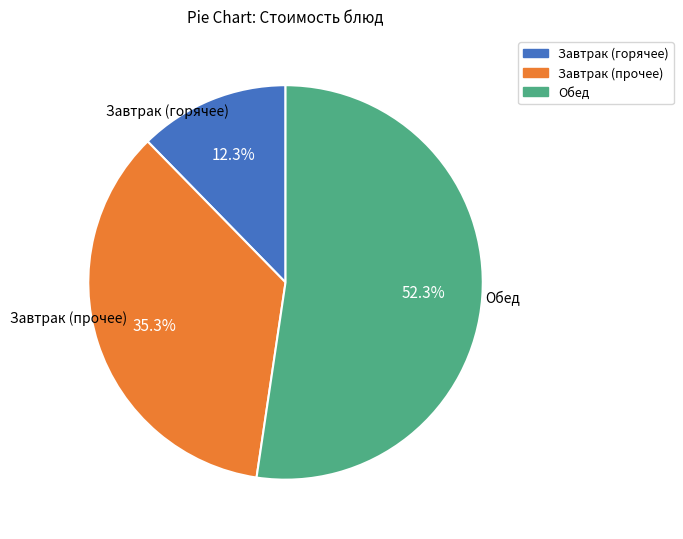

Is there any slice that represents more than half of the pie?

Yes